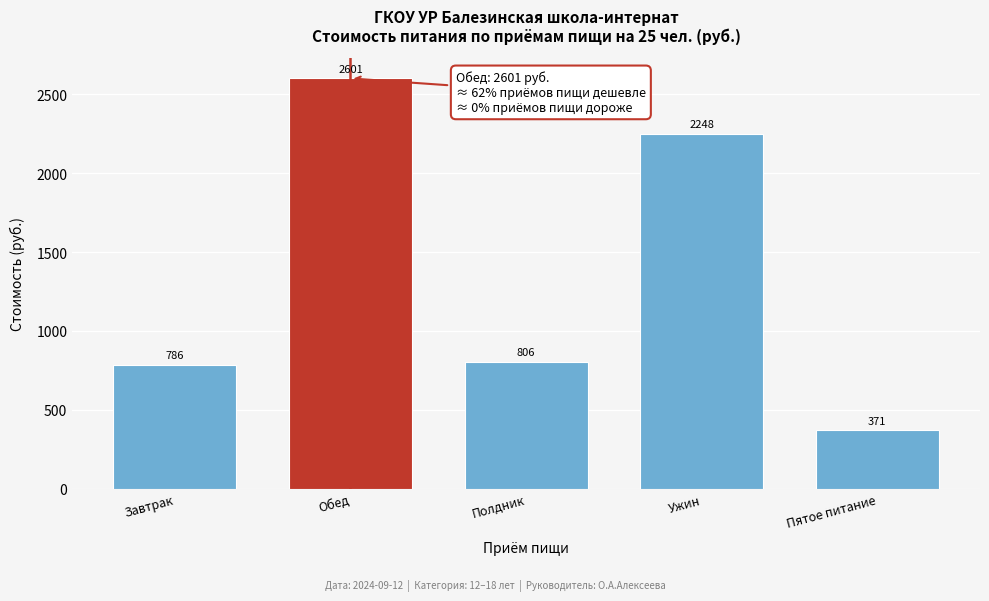

Rank the categories by value from highest to lowest.

Обед, Ужин, Полдник, Завтрак, Пятое питание